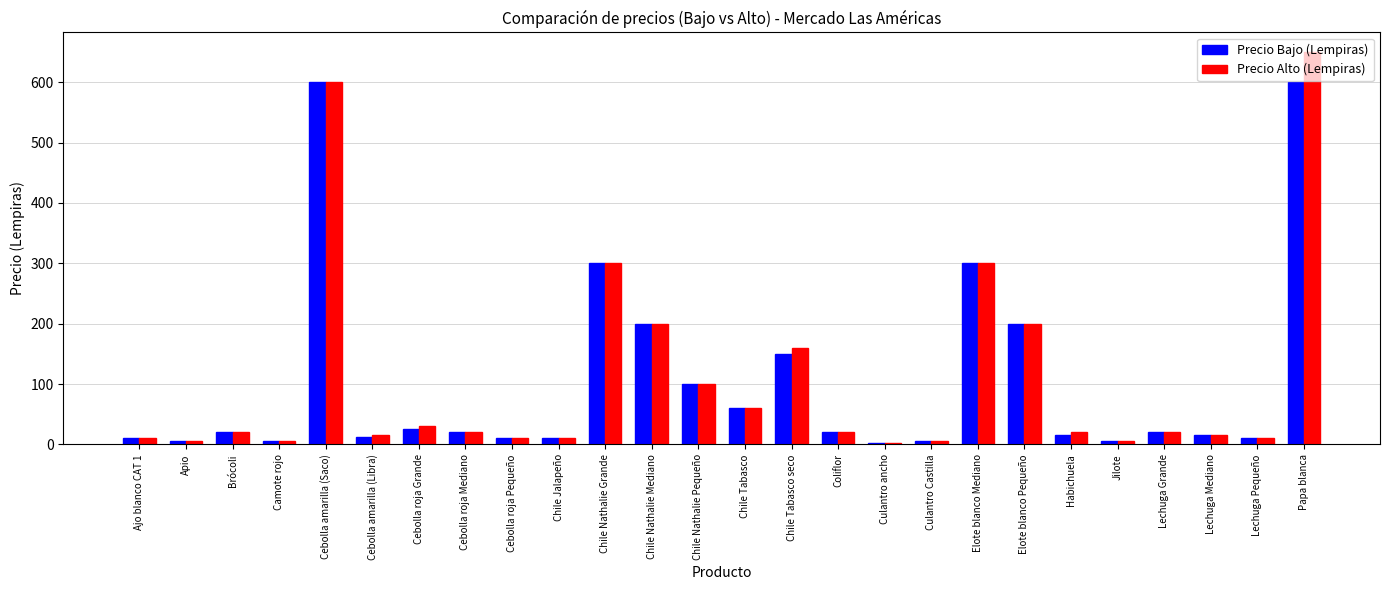

Which series has the largest range (max minus min)?

Precio Alto (Lempiras)